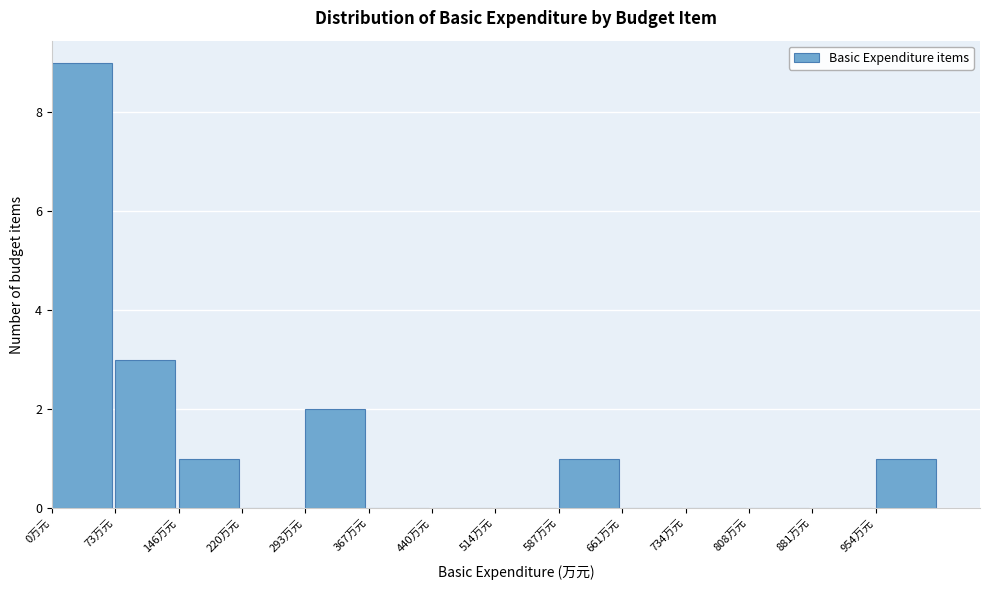

Reading left to right, list every bar in this chart as the range it spans on the x-axis followed by its height. Neither the bar edges nor the heights are printed on the chart, so give them approximately, as read against the axes.

0 to 70: 9
70 to 150: 3
150 to 220: 1
220 to 290: 0
290 to 370: 2
370 to 440: 0
440 to 510: 0
510 to 590: 0
590 to 660: 1
660 to 730: 0
730 to 810: 0
810 to 880: 0
880 to 950: 0
950 to 1030: 1